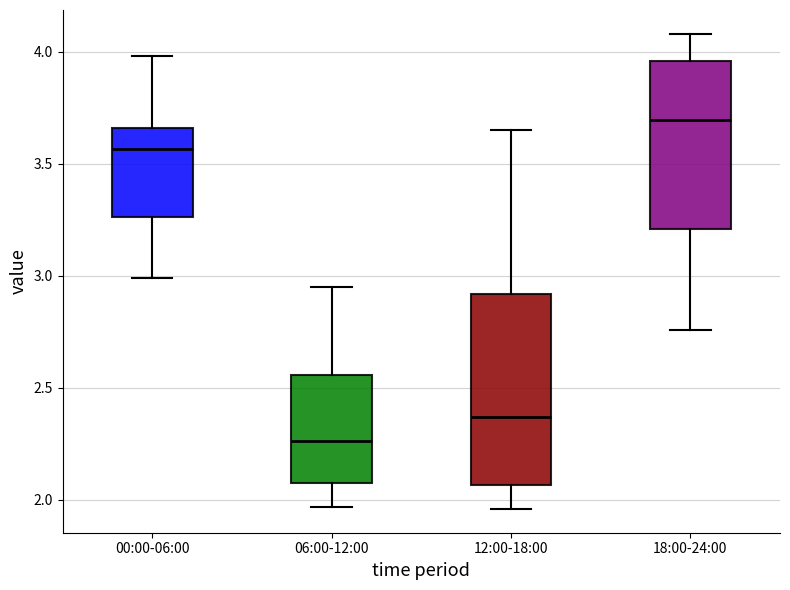

Where does the lower whisker of the box for 00:00-06:00 end on the y-axis? The values are not printed on the chart, so give them approximately, as read against the axis.

3.00